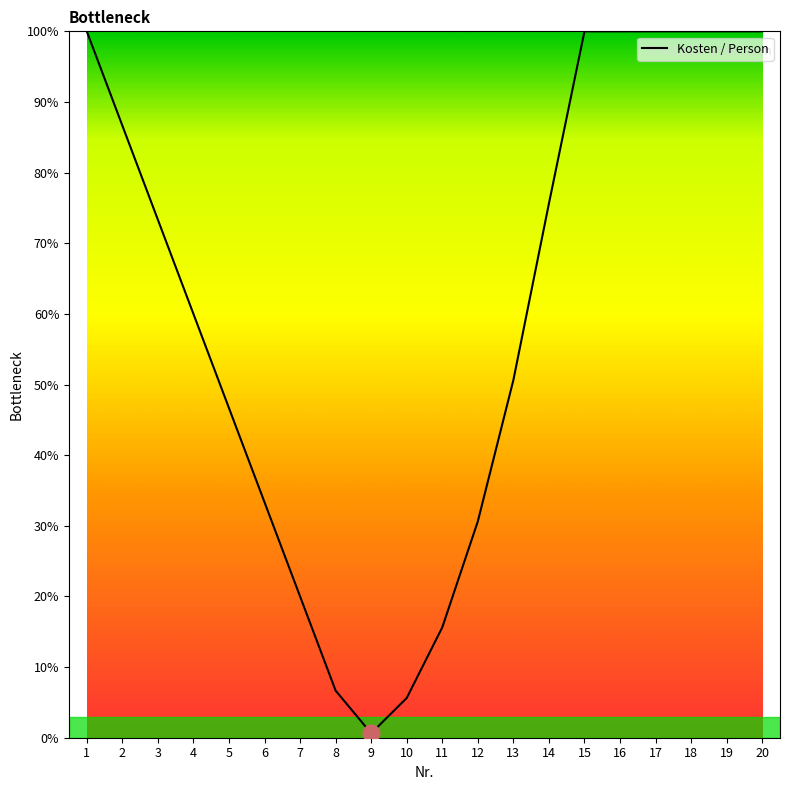

What is the change in value from 6 to 7?

-13.3